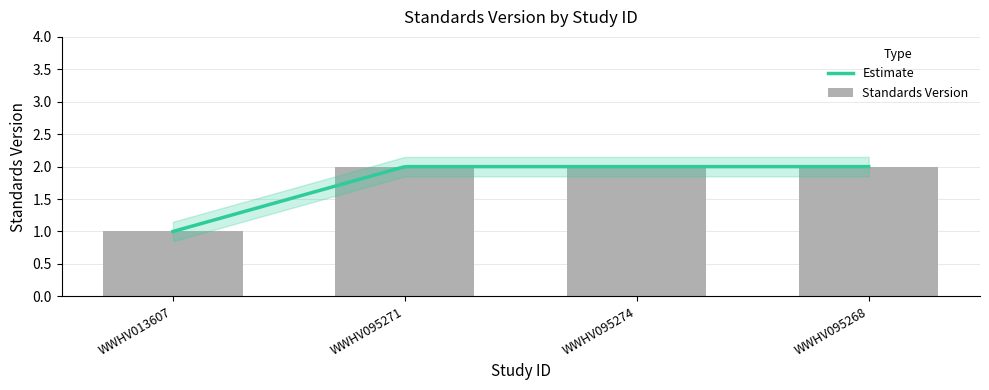

How many data points are less than 2?

1